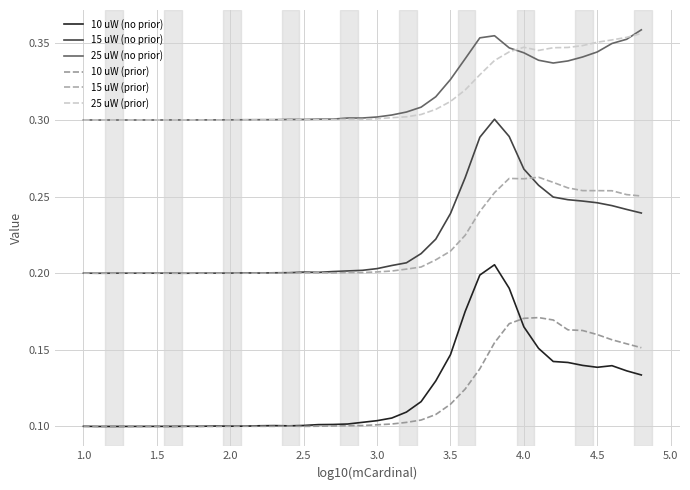

True or false: 10 uW (prior) and 15 uW (prior) cross at least once.

False